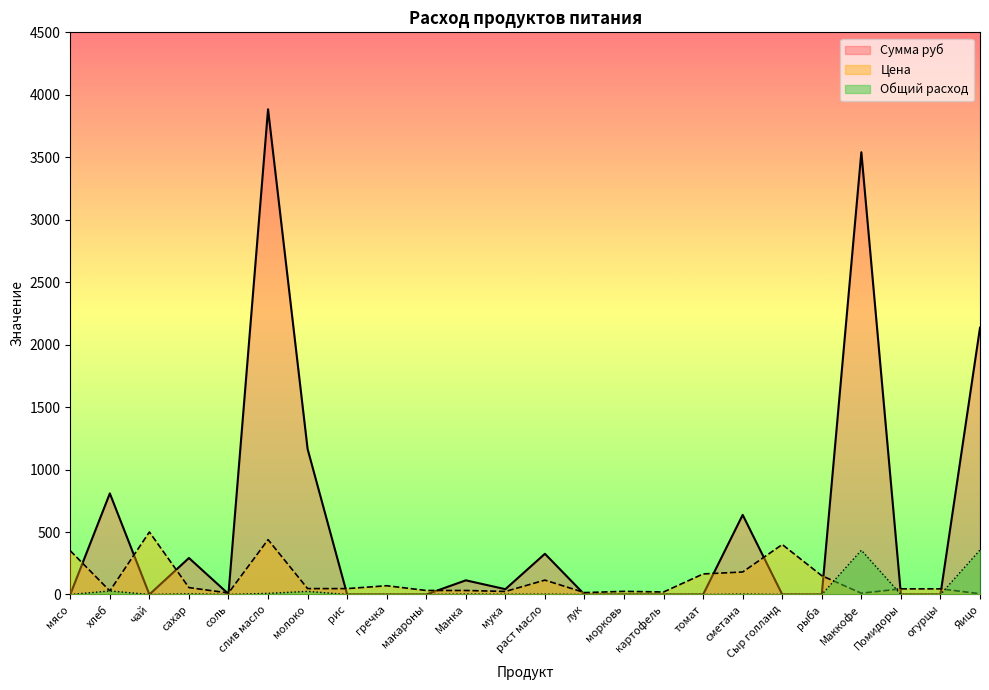

What are all the series names shown in the legend?

Сумма руб, Цена, Общий расход